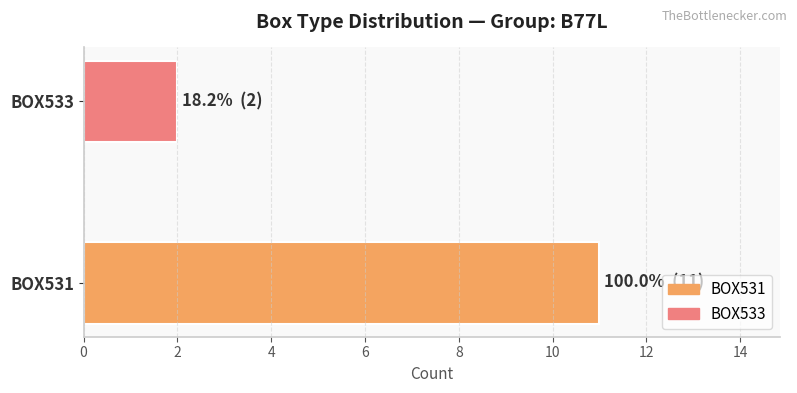

Rank the categories by value from lowest to highest.

BOX533, BOX531